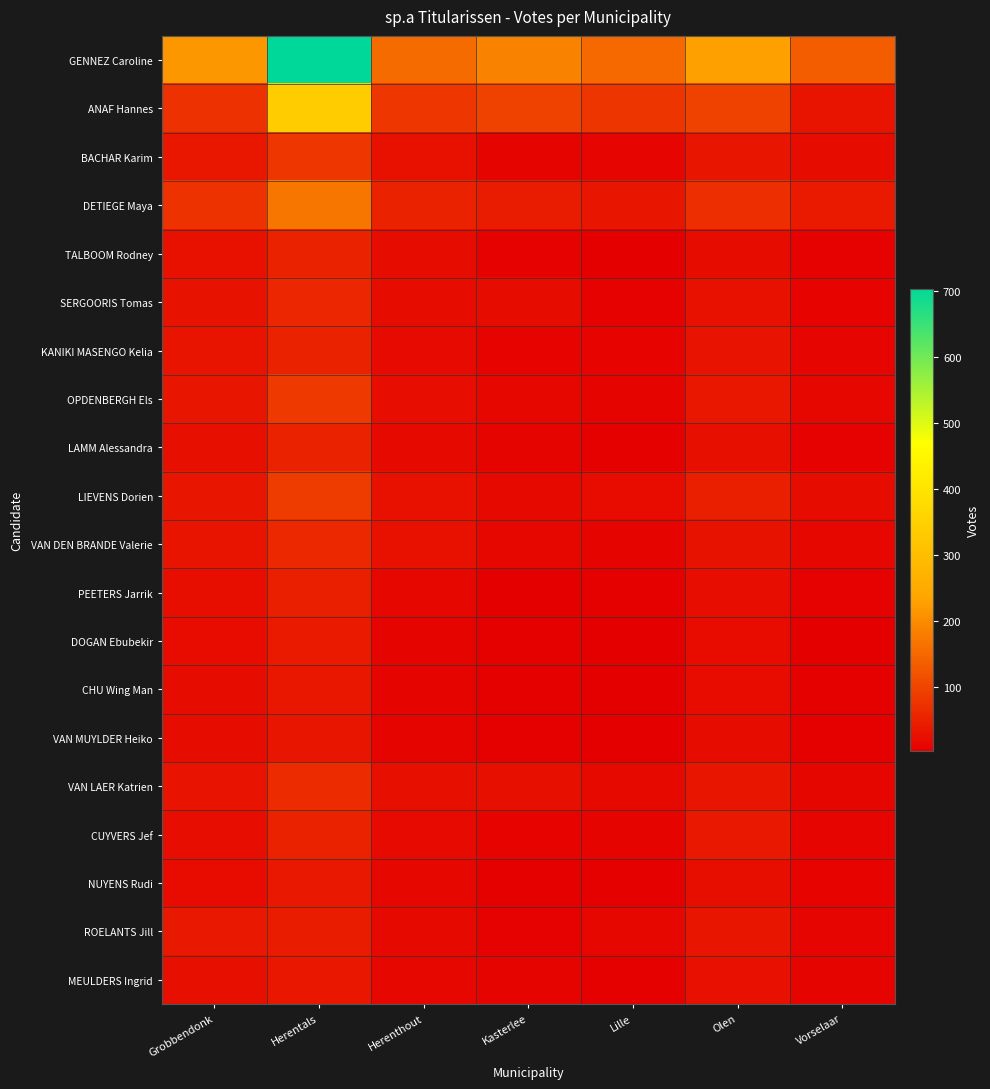

Reading left to right, extract all data points from this chart.

GENNEZ Caroline: Grobbendonk=217	Herentals=704	Herenthout=154	Kasterlee=187	Lille=152	Olen=231	Vorselaar=135
ANAF Hannes: Grobbendonk=73	Herentals=338	Herenthout=82	Kasterlee=97	Lille=79	Olen=95	Vorselaar=32
BACHAR Karim: Grobbendonk=36	Herentals=81	Herenthout=29	Kasterlee=10	Lille=12	Olen=35	Vorselaar=21
DETIEGE Maya: Grobbendonk=75	Herentals=171	Herenthout=51	Kasterlee=42	Lille=34	Olen=69	Vorselaar=41
TALBOOM Rodney: Grobbendonk=28	Herentals=51	Herenthout=22	Kasterlee=8	Lille=4	Olen=22	Vorselaar=8
SERGOORIS Tomas: Grobbendonk=30	Herentals=59	Herenthout=22	Kasterlee=21	Lille=8	Olen=29	Vorselaar=9
KANIKI MASENGO Kelia: Grobbendonk=32	Herentals=52	Herenthout=19	Kasterlee=9	Lille=9	Olen=31	Vorselaar=12
OPDENBERGH Els: Grobbendonk=34	Herentals=85	Herenthout=23	Kasterlee=14	Lille=11	Olen=37	Vorselaar=15
LAMM Alessandra: Grobbendonk=26	Herentals=52	Herenthout=17	Kasterlee=10	Lille=6	Olen=25	Vorselaar=8
LIEVENS Dorien: Grobbendonk=34	Herentals=88	Herenthout=29	Kasterlee=18	Lille=20	Olen=47	Vorselaar=22
VAN DEN BRANDE Valerie: Grobbendonk=33	Herentals=61	Herenthout=29	Kasterlee=15	Lille=10	Olen=30	Vorselaar=14
PEETERS Jarrik: Grobbendonk=24	Herentals=48	Herenthout=16	Kasterlee=4	Lille=6	Olen=23	Vorselaar=8
DOGAN Ebubekir: Grobbendonk=20	Herentals=40	Herenthout=11	Kasterlee=7	Lille=3	Olen=20	Vorselaar=5
CHU Wing Man: Grobbendonk=22	Herentals=37	Herenthout=10	Kasterlee=6	Lille=5	Olen=20	Vorselaar=6
VAN MUYLDER Heiko: Grobbendonk=21	Herentals=34	Herenthout=11	Kasterlee=6	Lille=3	Olen=21	Vorselaar=6
VAN LAER Katrien: Grobbendonk=31	Herentals=65	Herenthout=26	Kasterlee=26	Lille=17	Olen=34	Vorselaar=13
CUYVERS Jef: Grobbendonk=23	Herentals=52	Herenthout=19	Kasterlee=9	Lille=11	Olen=38	Vorselaar=12
NUYENS Rudi: Grobbendonk=20	Herentals=38	Herenthout=14	Kasterlee=6	Lille=7	Olen=24	Vorselaar=9
ROELANTS Jill: Grobbendonk=38	Herentals=44	Herenthout=18	Kasterlee=8	Lille=14	Olen=34	Vorselaar=12
MEULDERS Ingrid: Grobbendonk=25	Herentals=36	Herenthout=14	Kasterlee=11	Lille=6	Olen=27	Vorselaar=11